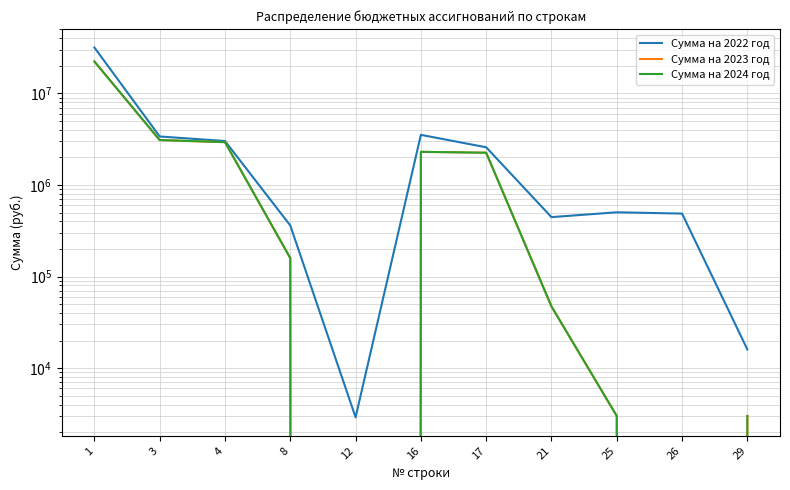

At which label does Сумма на 2023 год reach its minimum?

12